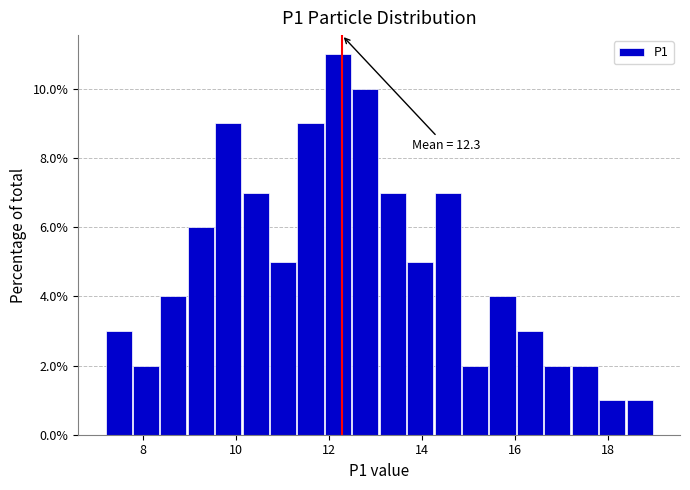

Around what value on the x-axis is the tallest bar? Give the approximate position of its centre, as read against the axis.

12.2